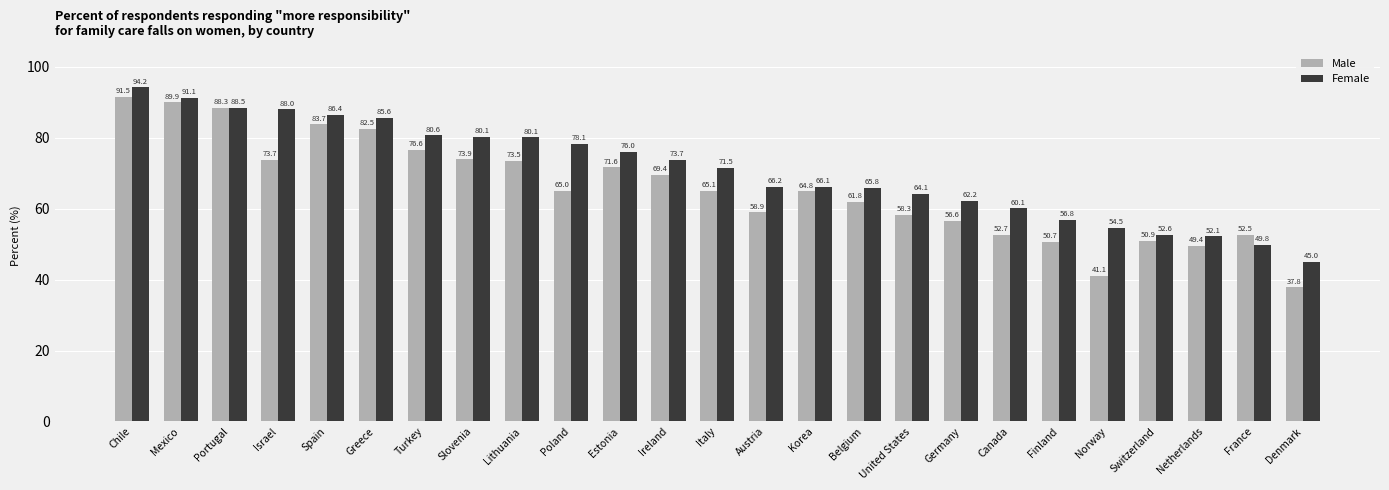

What is the difference between the highest and lowest values at France?

2.7